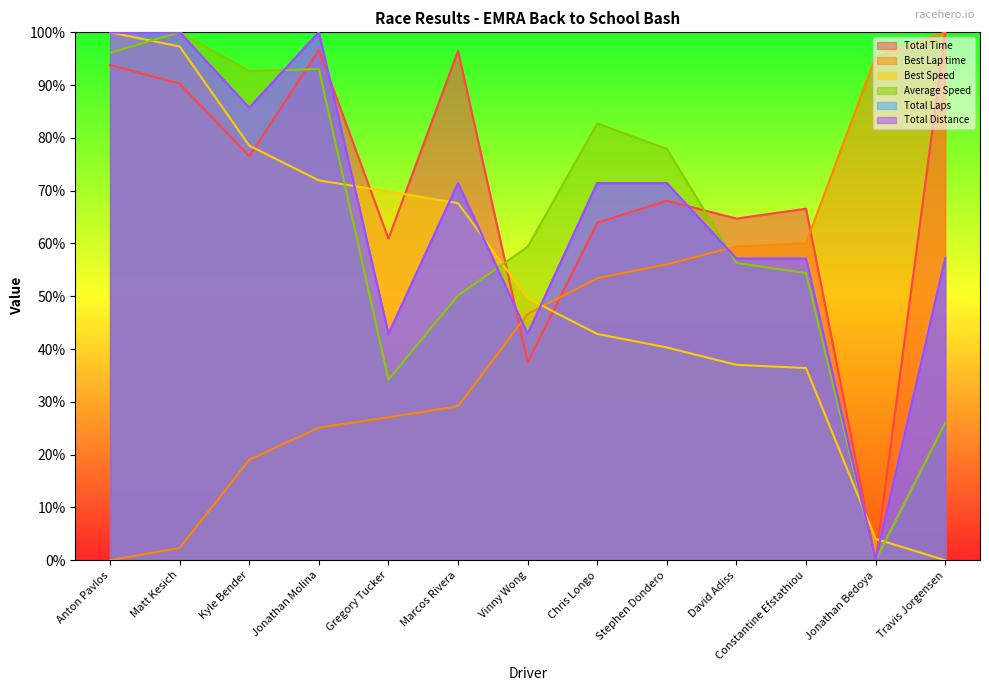

Between which two adjacent categories do Total Distance and Best Lap time first intersect?

Marcos Rivera and Vinny Wong